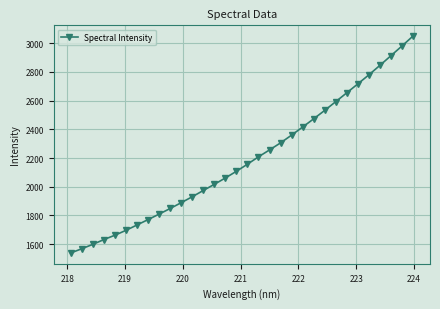

What is the value of the 30th point from the left?

2912.2